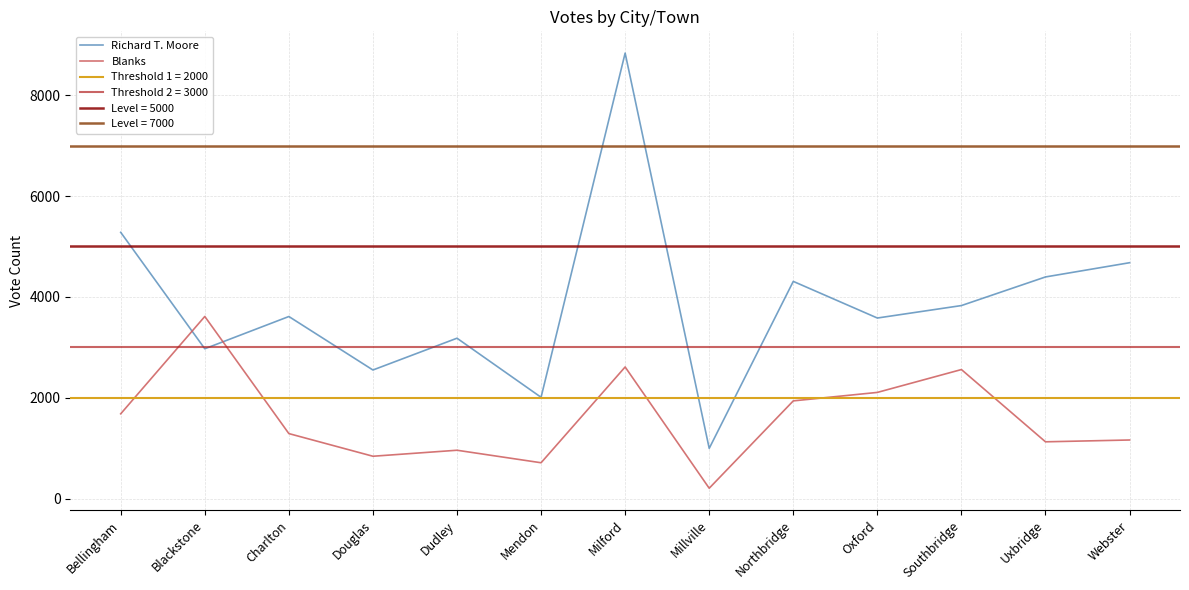

What is the label of the 5th point from the left?

Dudley